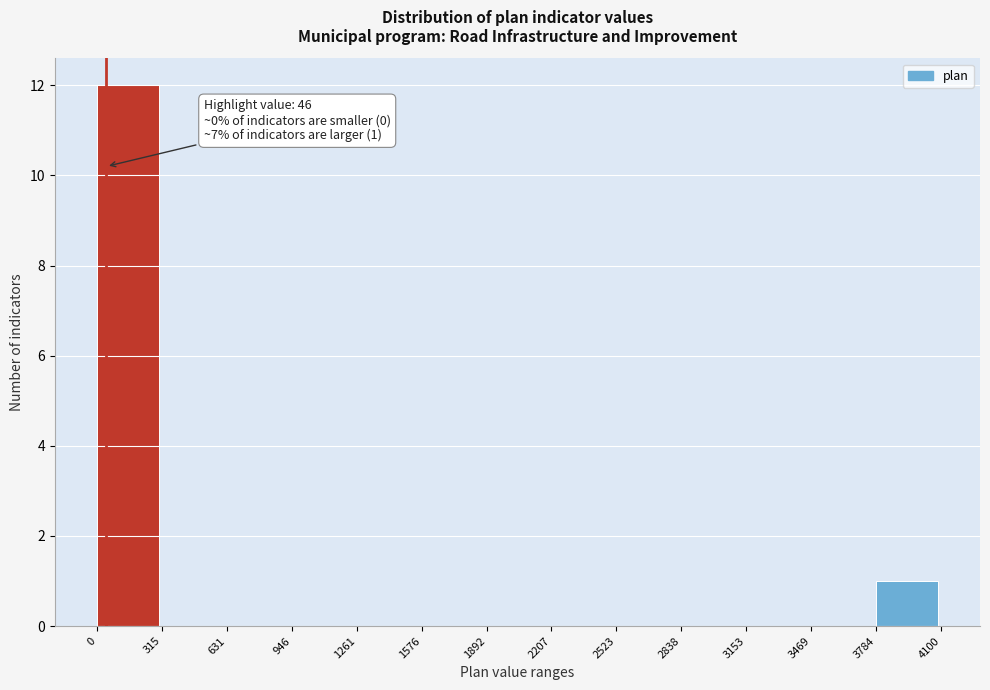

Over which range of the x-axis is the bar tallest?

0 to 315